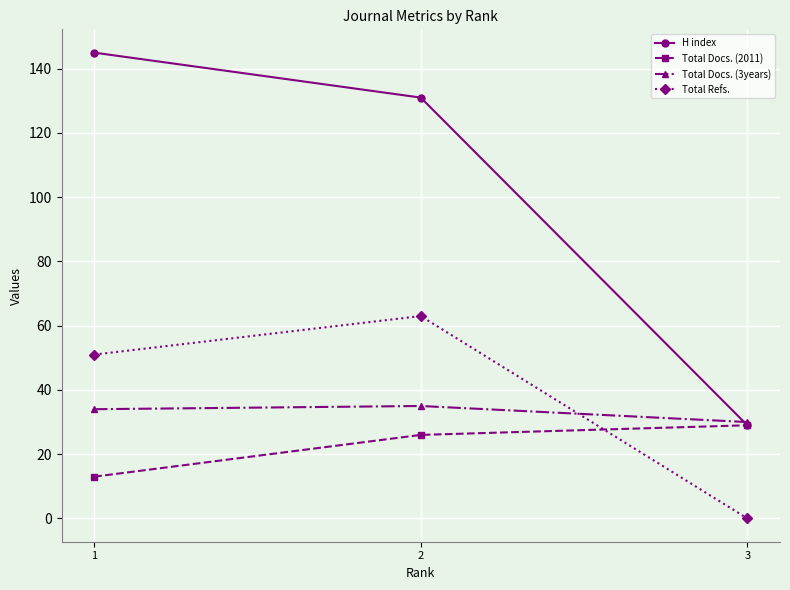

Does the chart have visible grid lines?

Yes